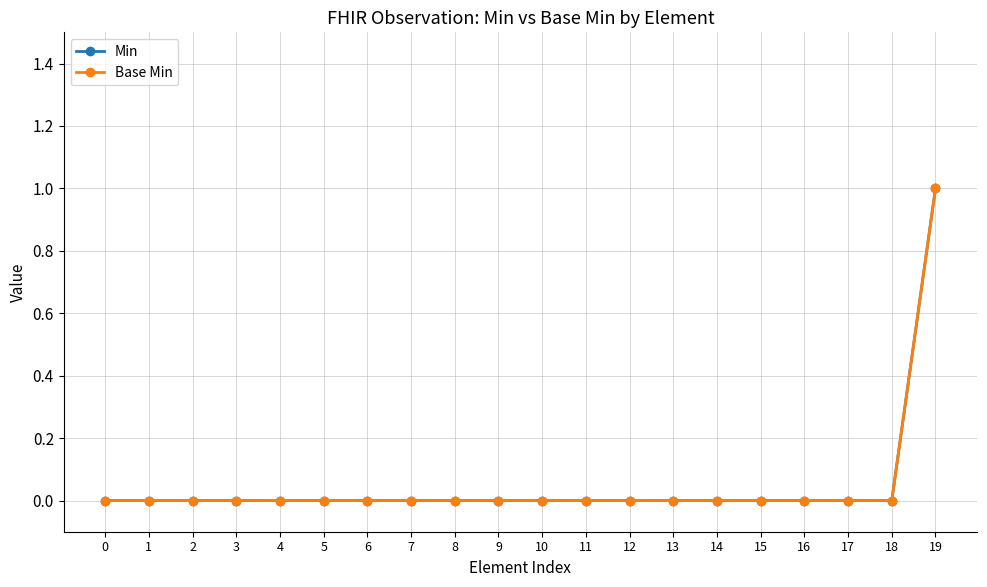

True or false: Base Min and Min cross at least once.

False